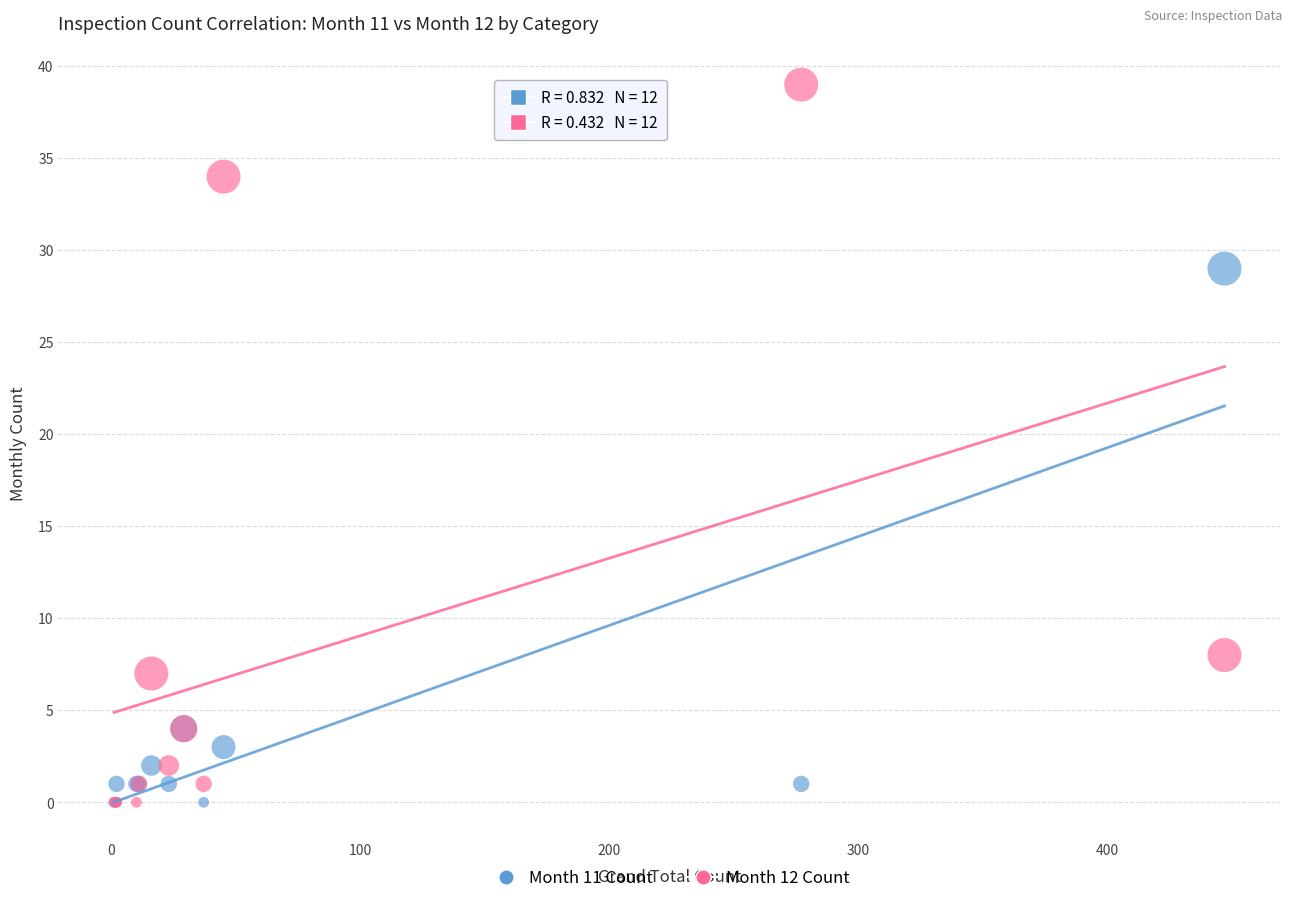

In the Month 12 Count series, what Y value is closest to 19?

8